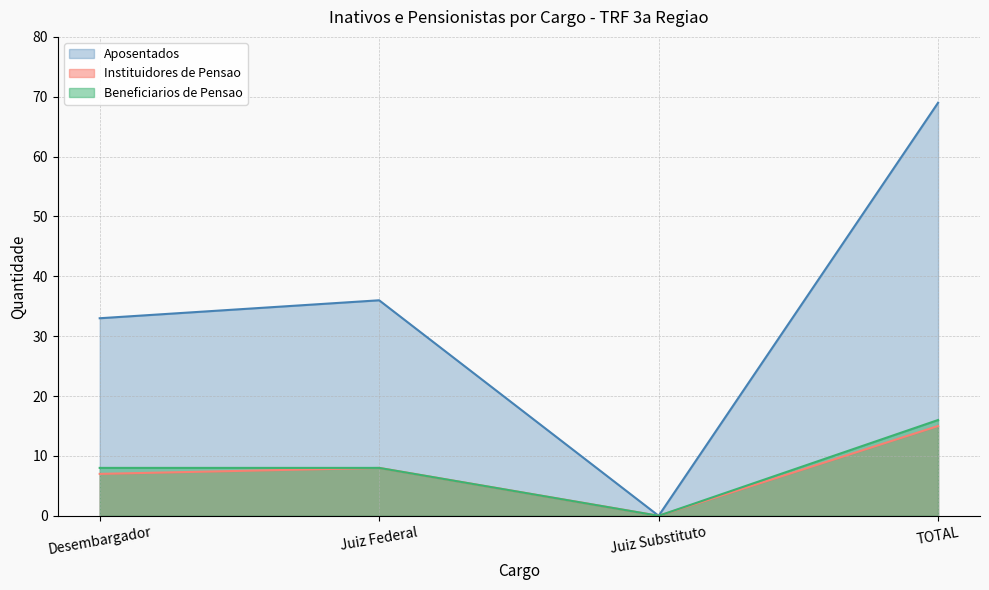

How many positive values does the Instituidores de Pensao series have?

3